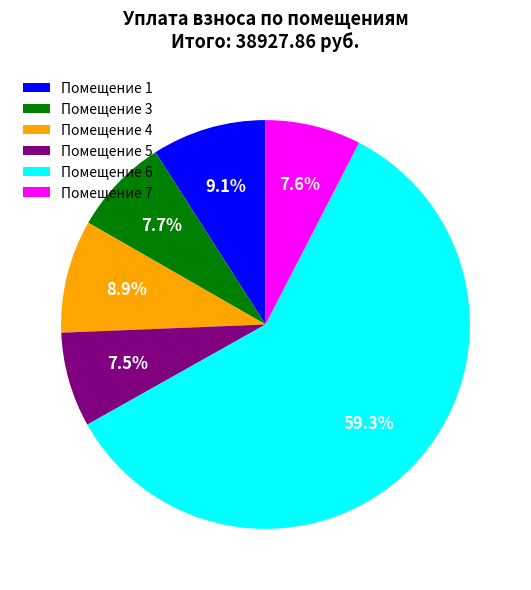

Which category has the biggest portion of the pie?

Помещение 6